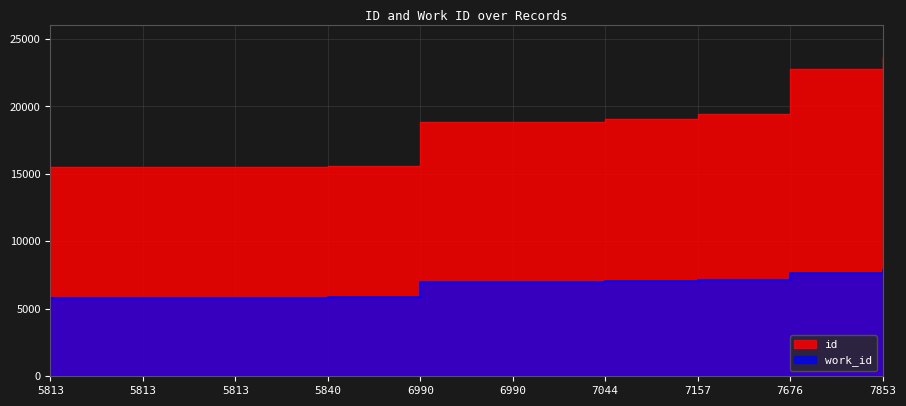

What is the average value of the work_id series?

6699